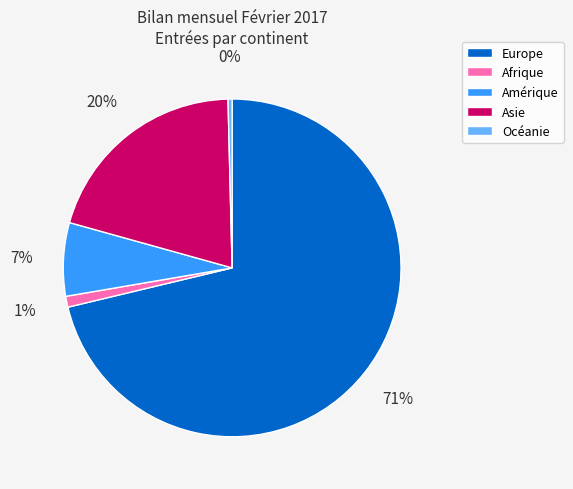

The Asie slice represents 20% of the pie. True or false?

True